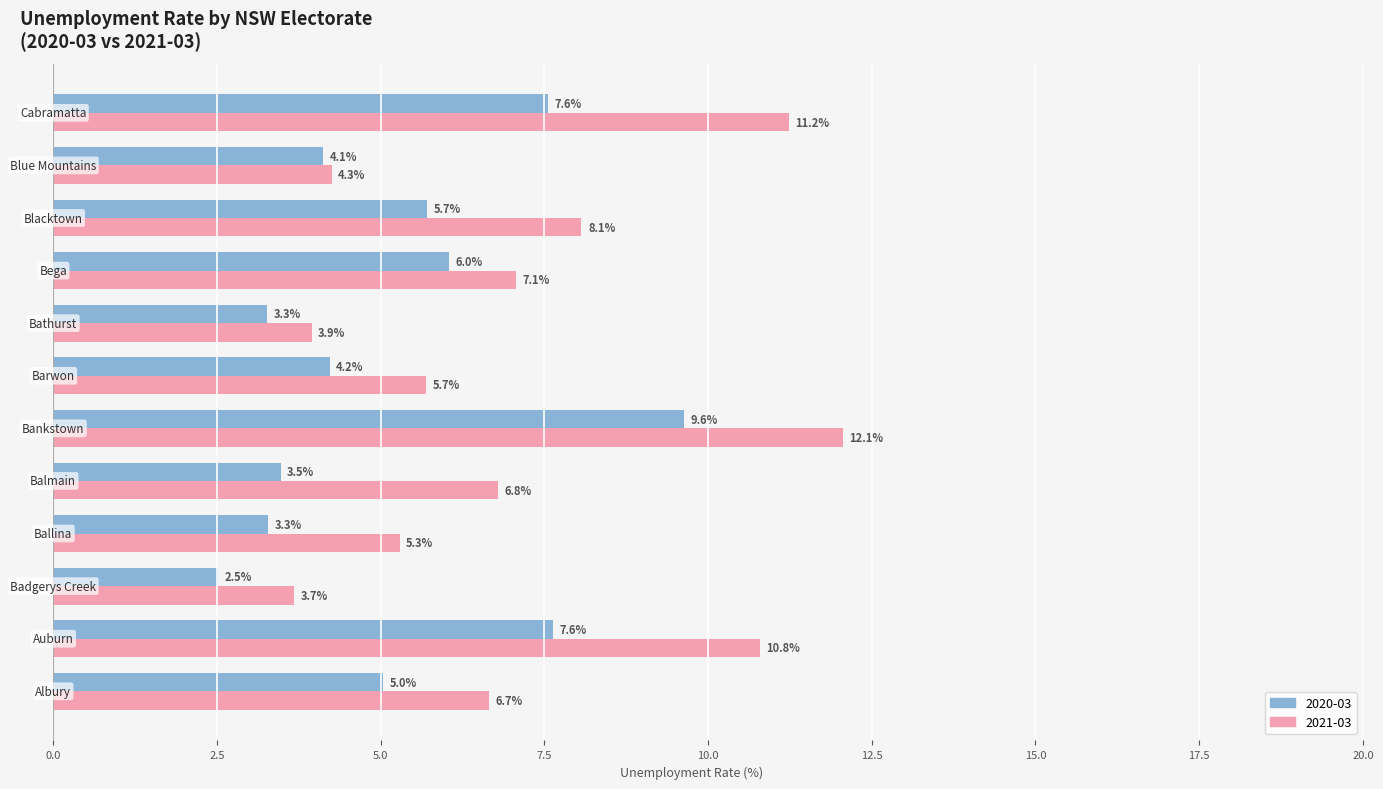

Which series has the largest total across all categories?

2021-03